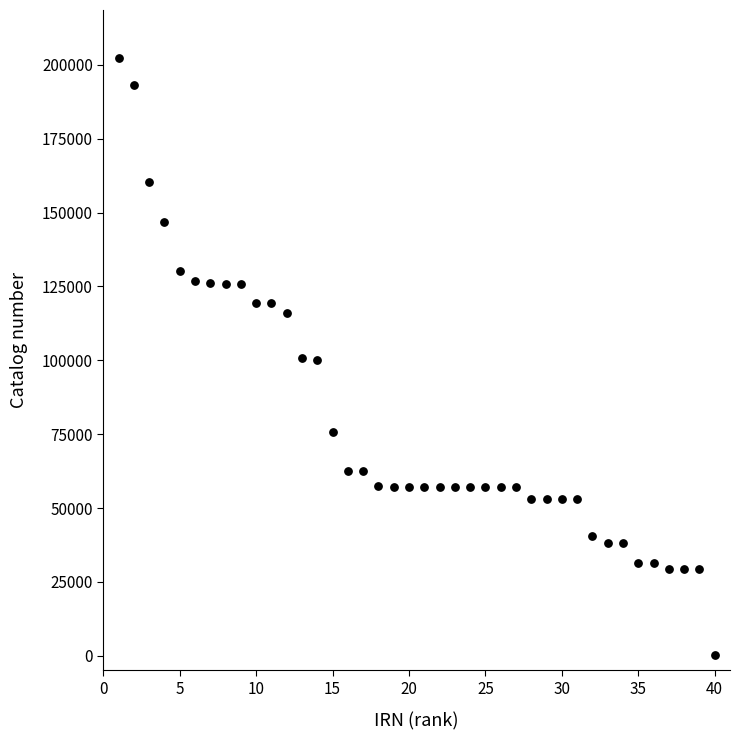

What is the range of Y values (max minus min)?

202247